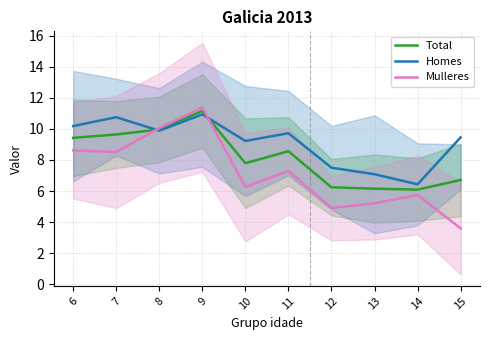

Where is the first local maximum for Mulleres?

9